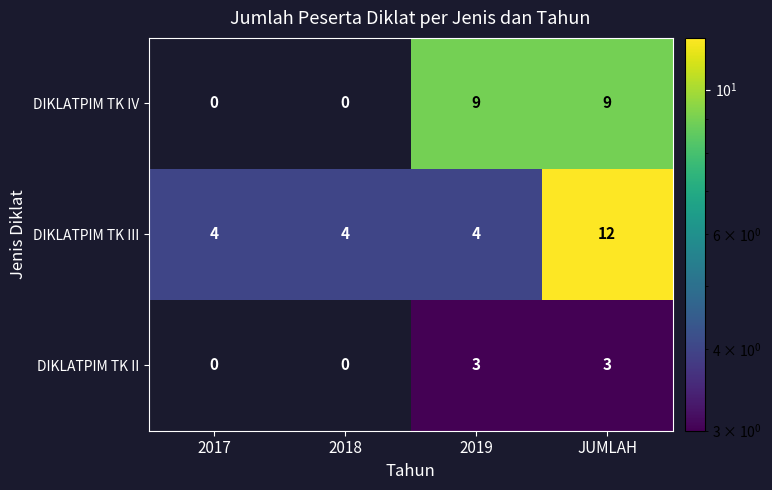

List the series in order of their peak value, highest first.

DIKLATPIM TK III, DIKLATPIM TK IV, DIKLATPIM TK II